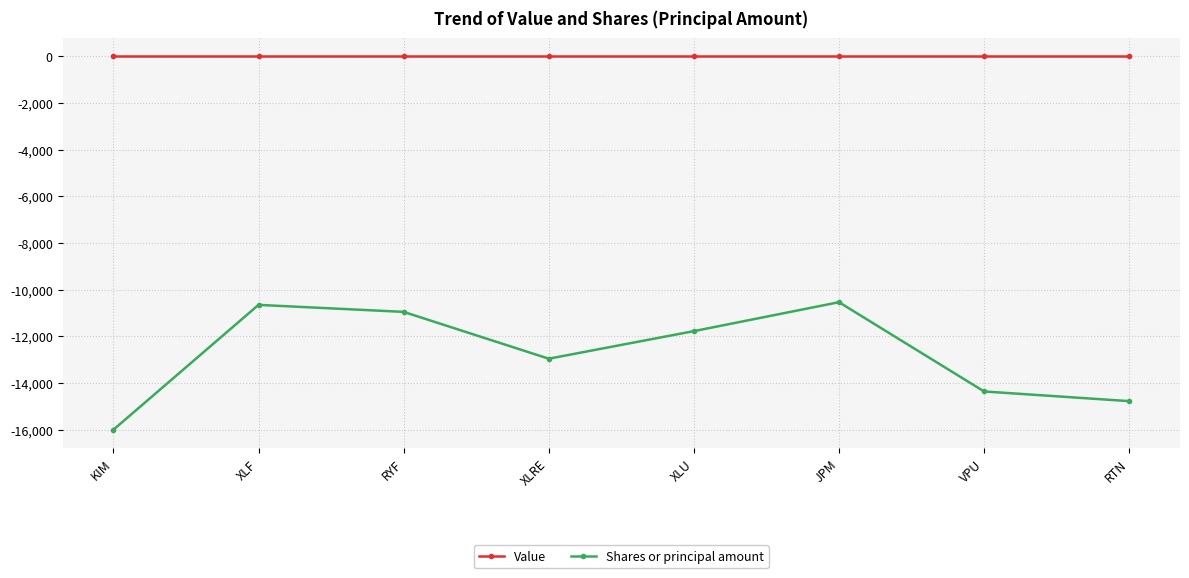

What is the lowest value of the Shares or principal amount series?

-16000